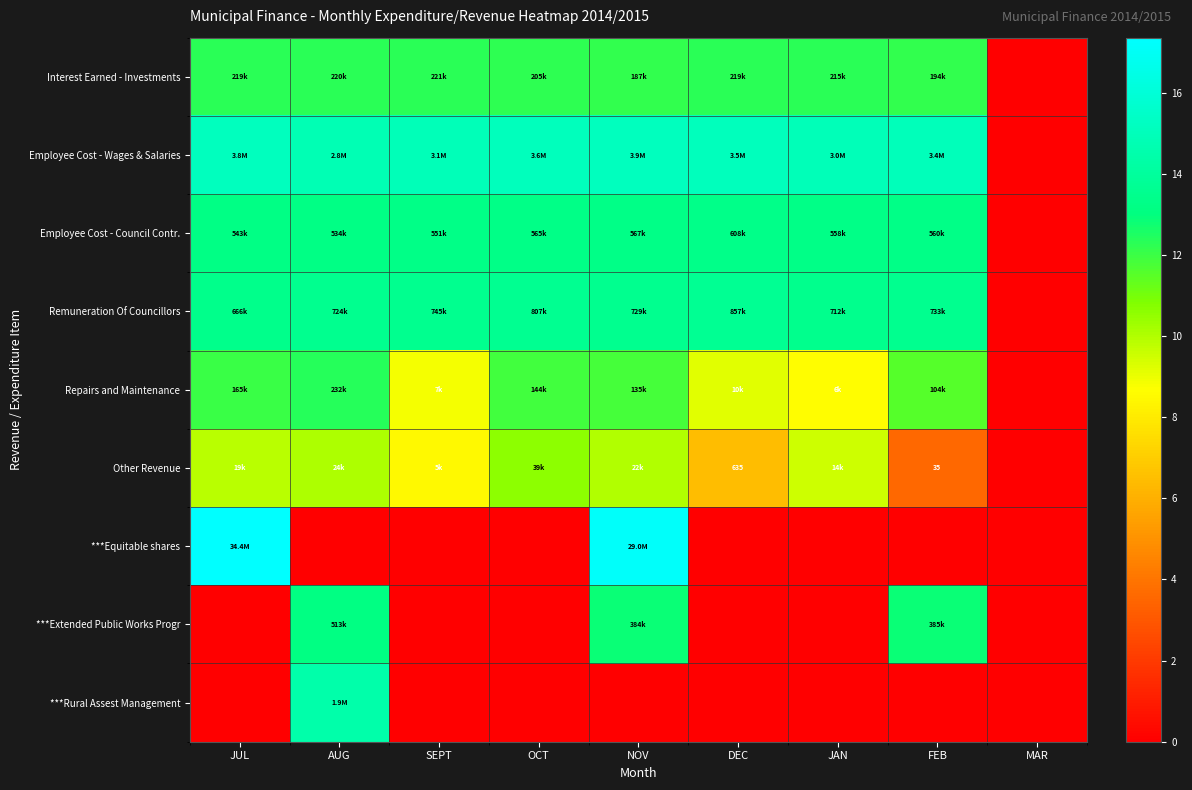

At how many categories does at least one series exceed 6?

8